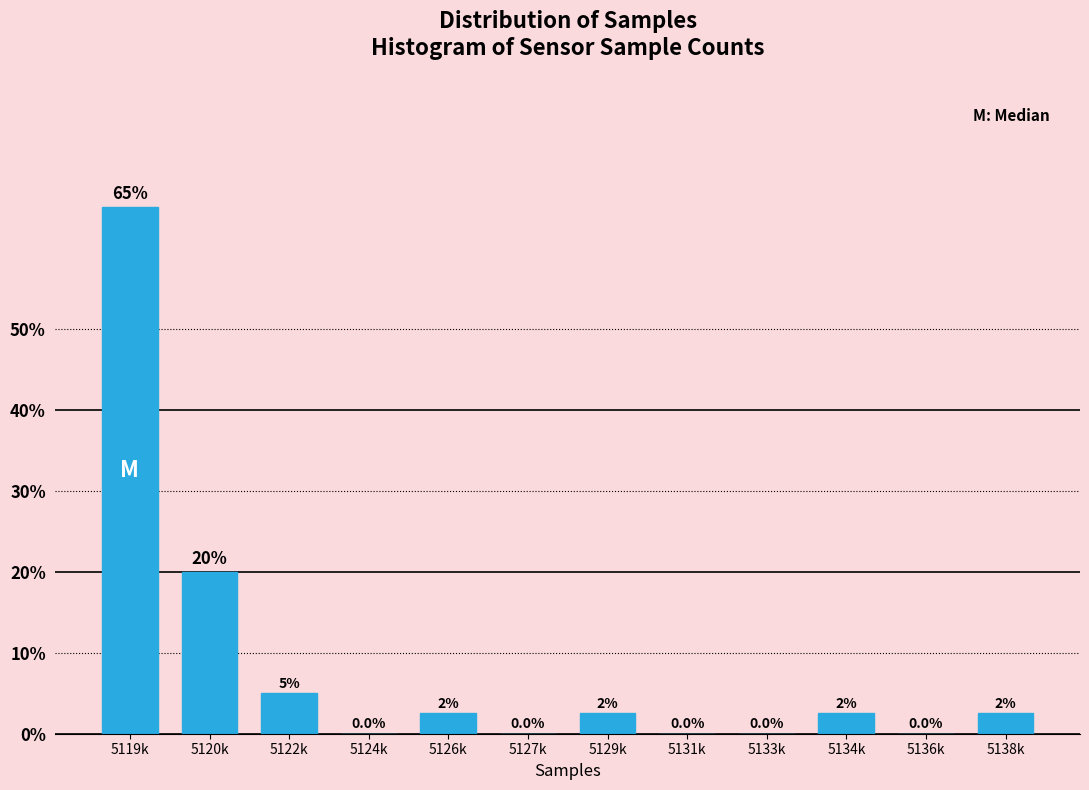

Reading left to right, transcribe all the data shown in this chart.

5119k=65.0	5120k=20.0	5122k=5.0	5124k=0.0	5126k=2.5	5127k=0.0	5129k=2.5	5131k=0.0	5133k=0.0	5134k=2.5	5136k=0.0	5138k=2.5